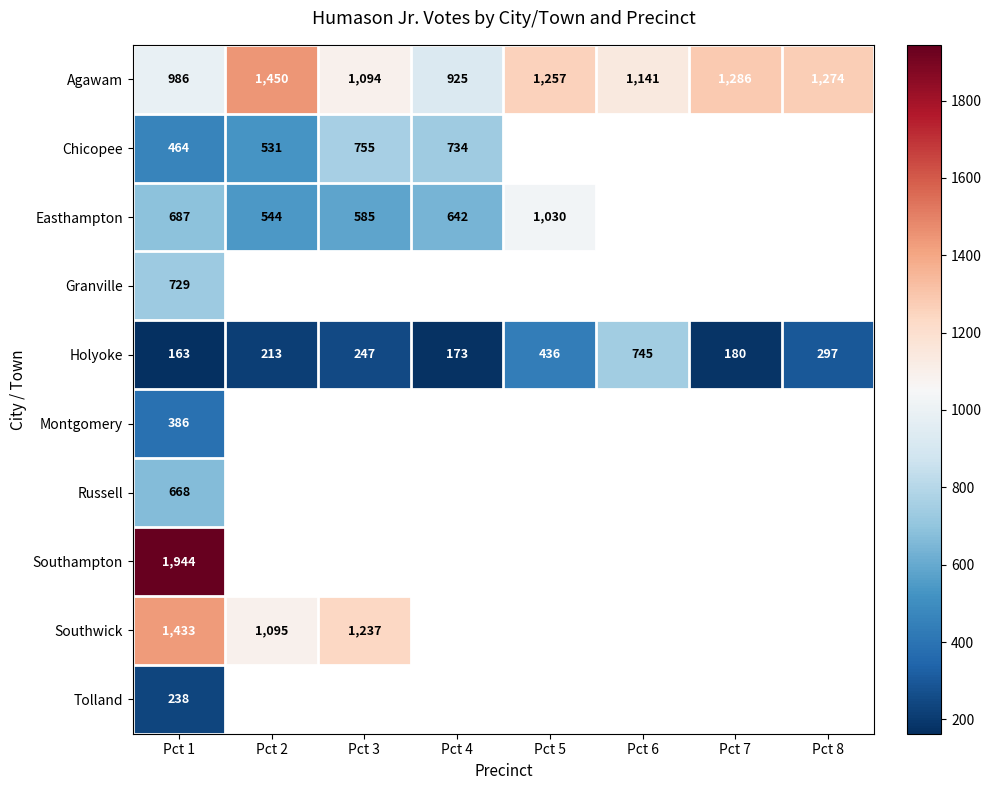

How many distinct data groups are displayed?

10